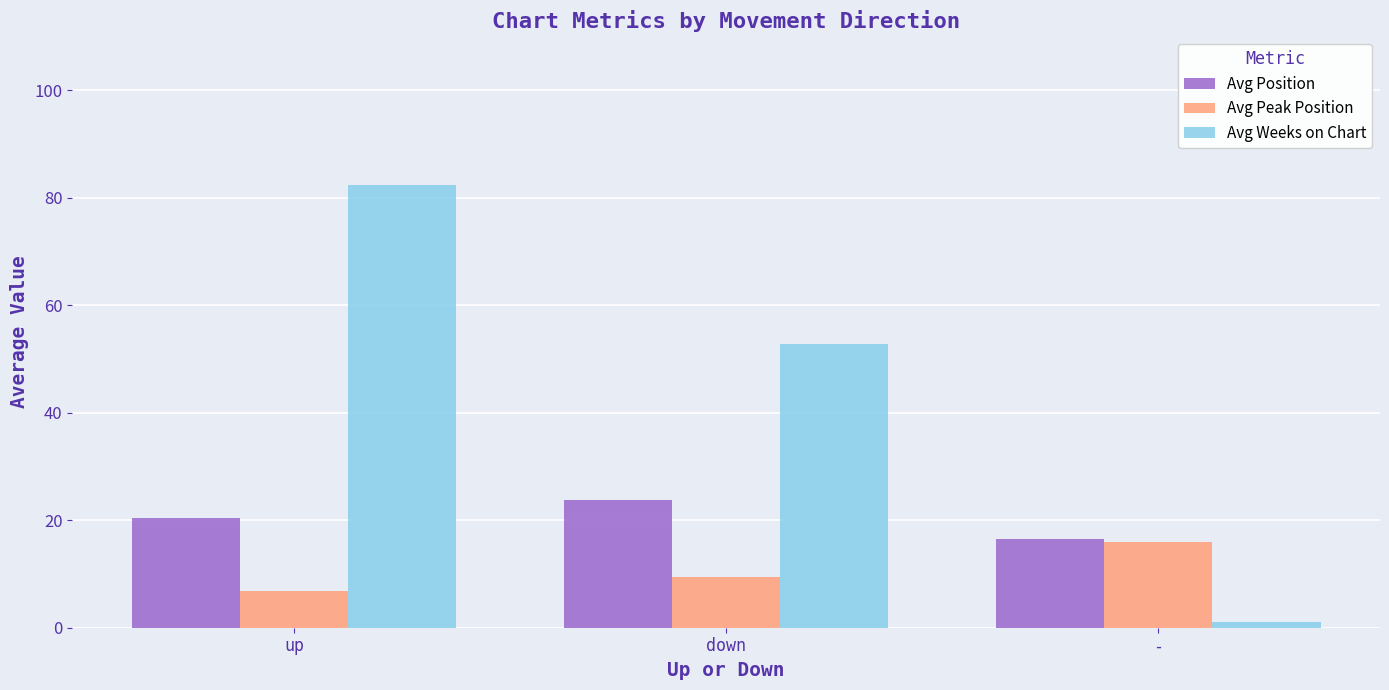

What is the sum of all Avg Position values?

60.6